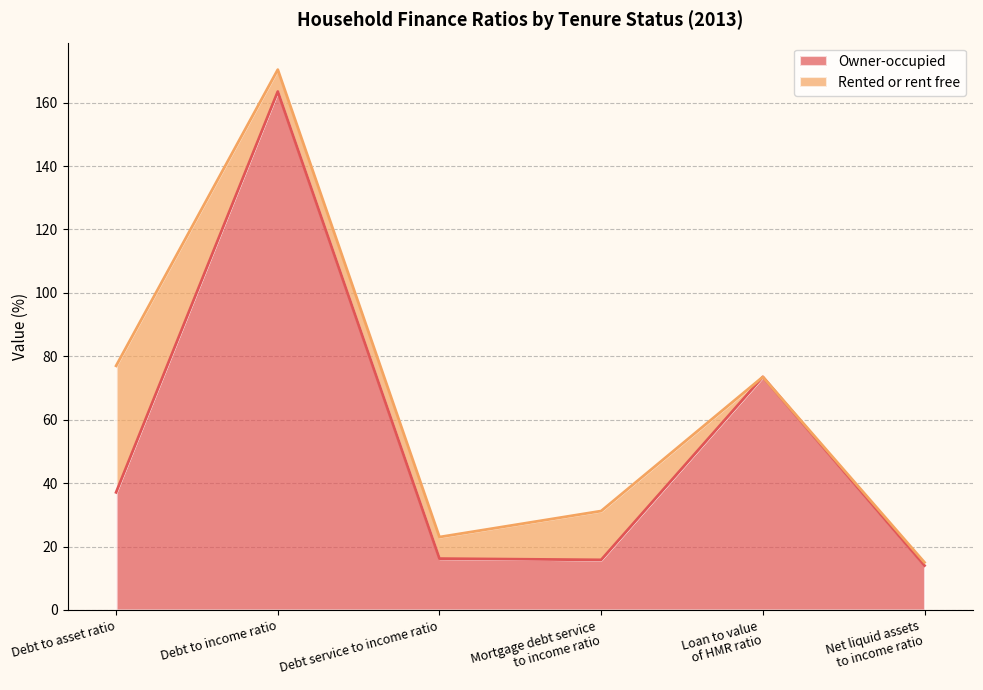

List the labels in order of value, smallest first.

Net liquid assets
to income ratio, Mortgage debt service
to income ratio, Debt service to income ratio, Debt to asset ratio, Loan to value
of HMR ratio, Debt to income ratio